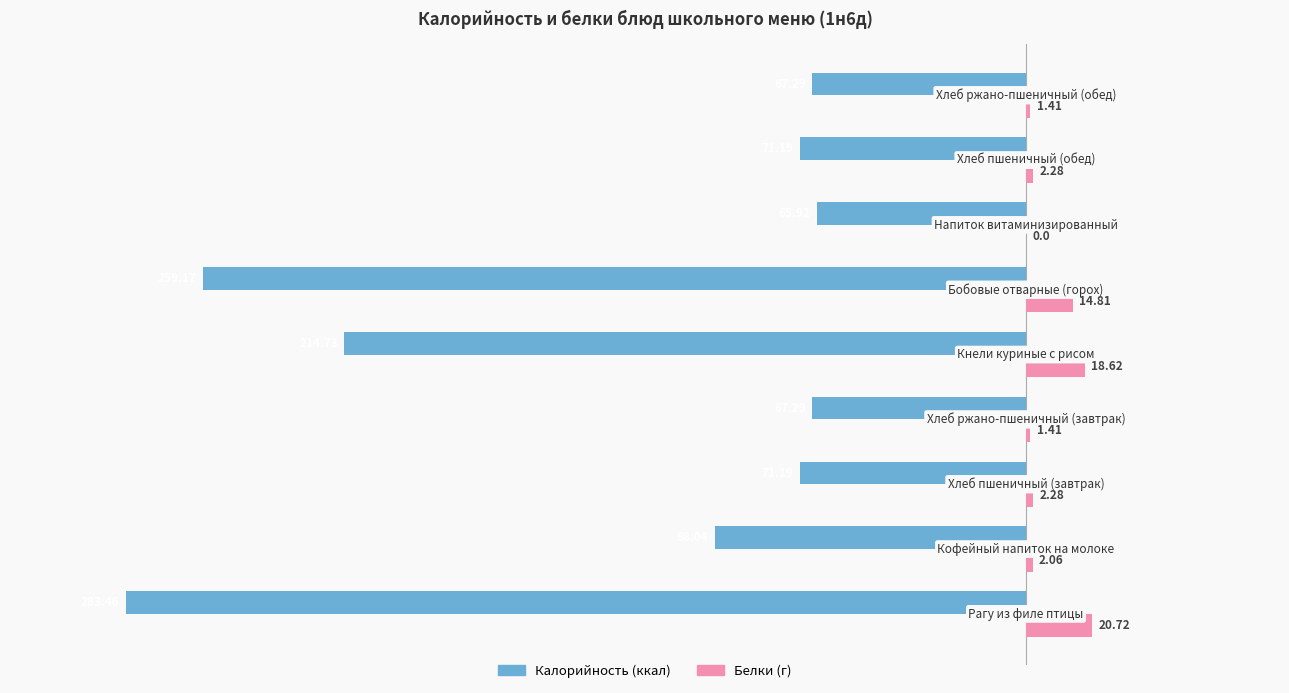

How many series are shown in this chart?

2